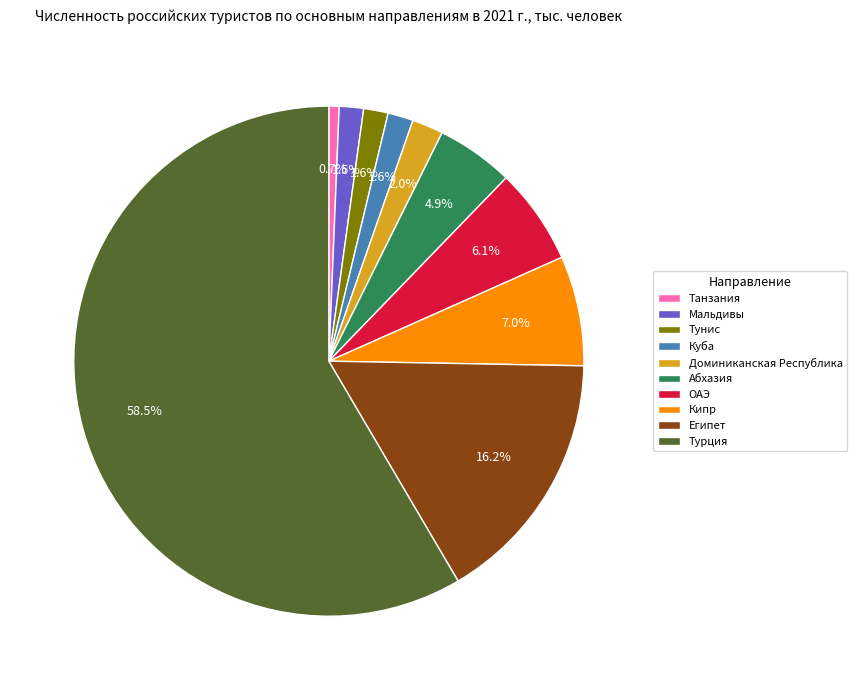

To the nearest percent, what percentage of the pie is Танзания?

1%